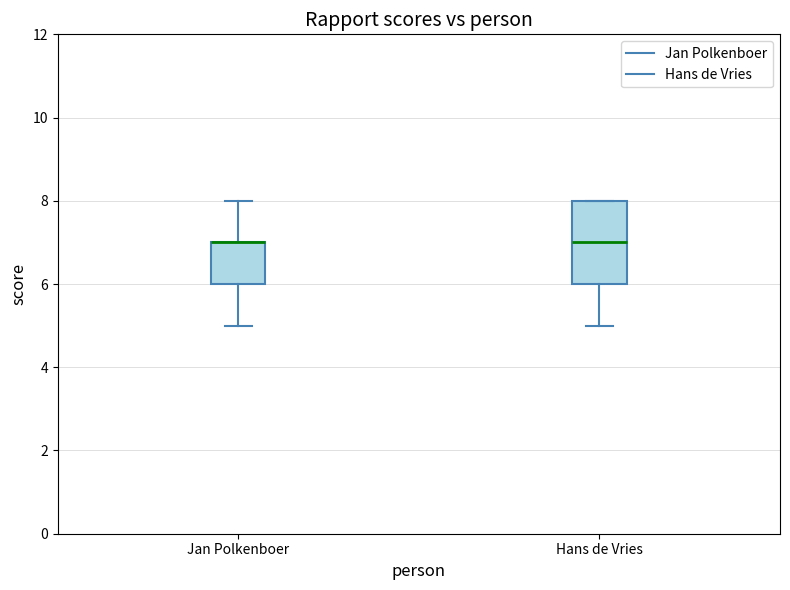

Comparing the boxes themselves (not the whiskers), which one is the tallest?

Hans de Vries